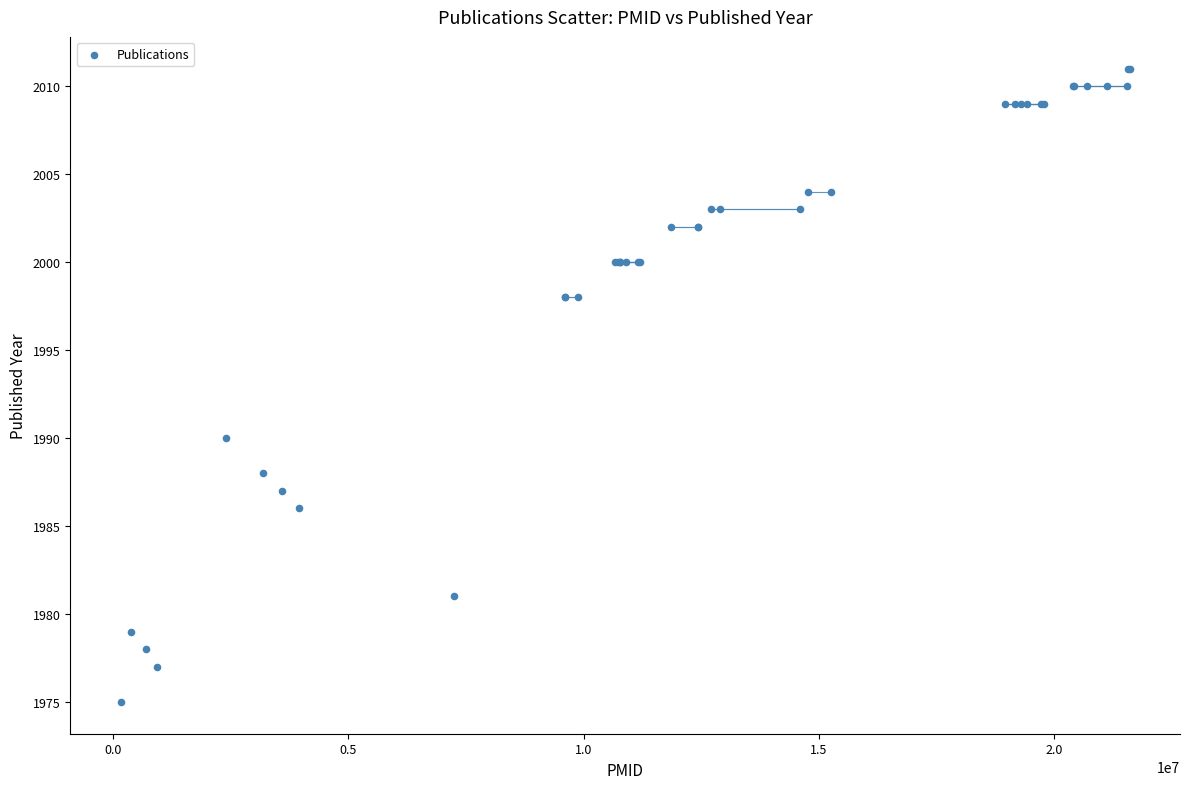

What Y value in the scatter plot is closest to 1993?

1990